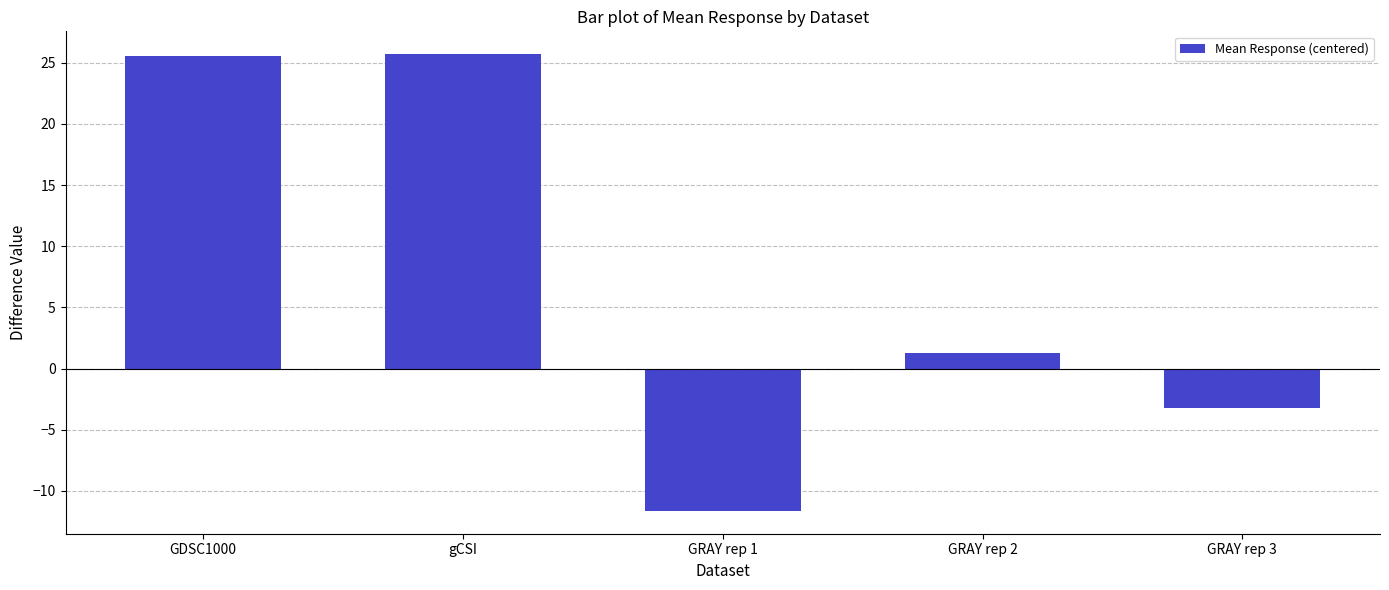

What is the change in value from gCSI to GRAY rep 2?

-24.4